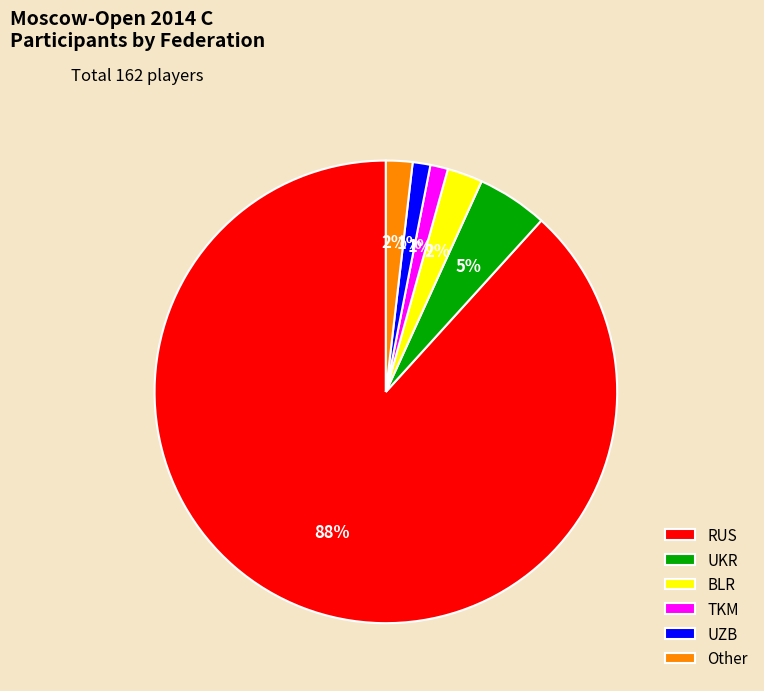

Which slice is the largest?

RUS